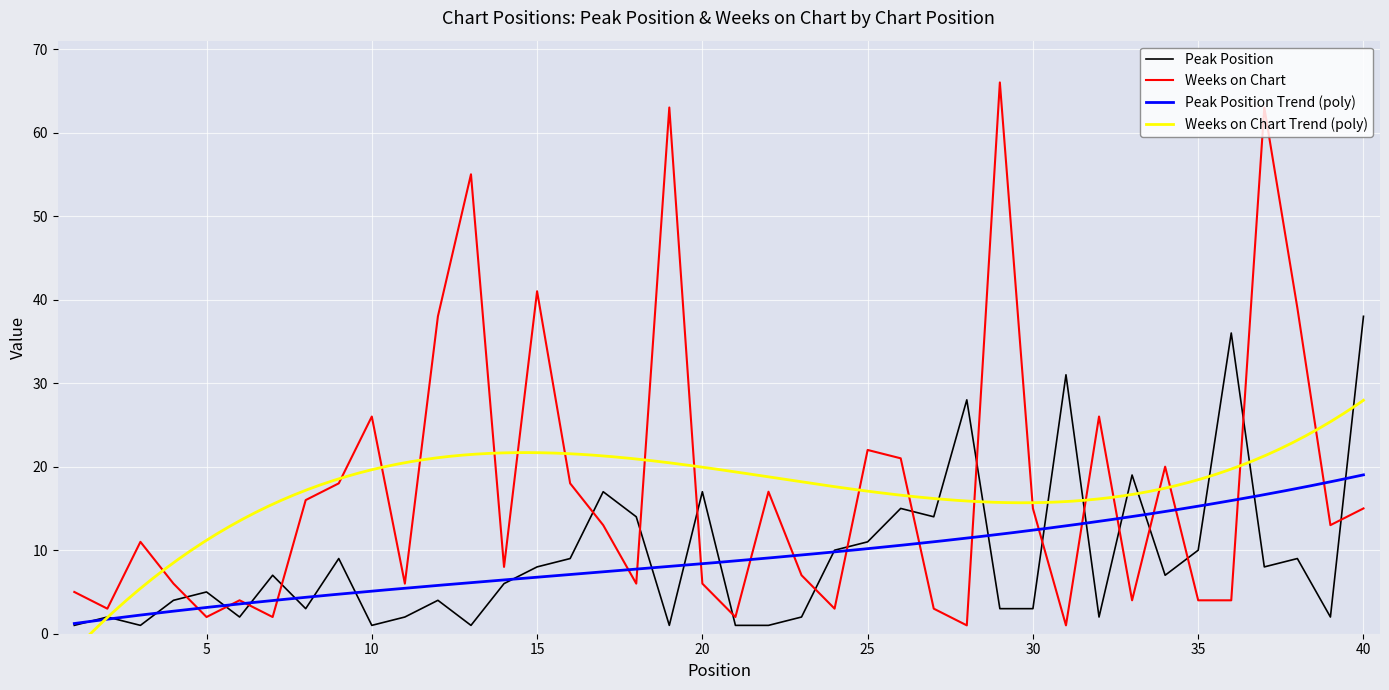

What is the highest value of the Peak Position series?

38